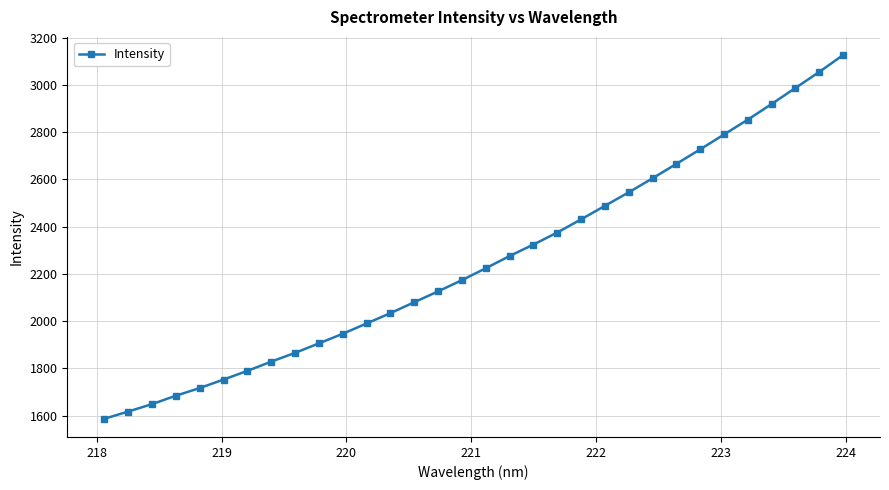

What is the sum of all values?

72150.6